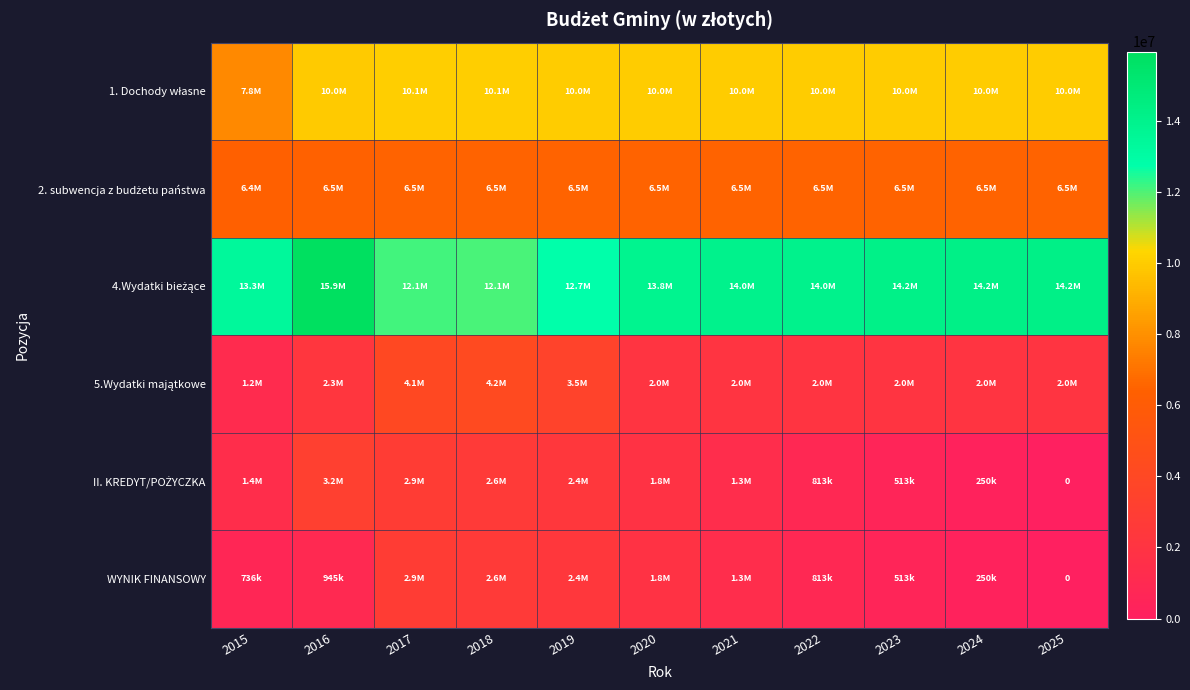

Is it true that 1. Dochody własne equals 13675888.1 at 2024?

False